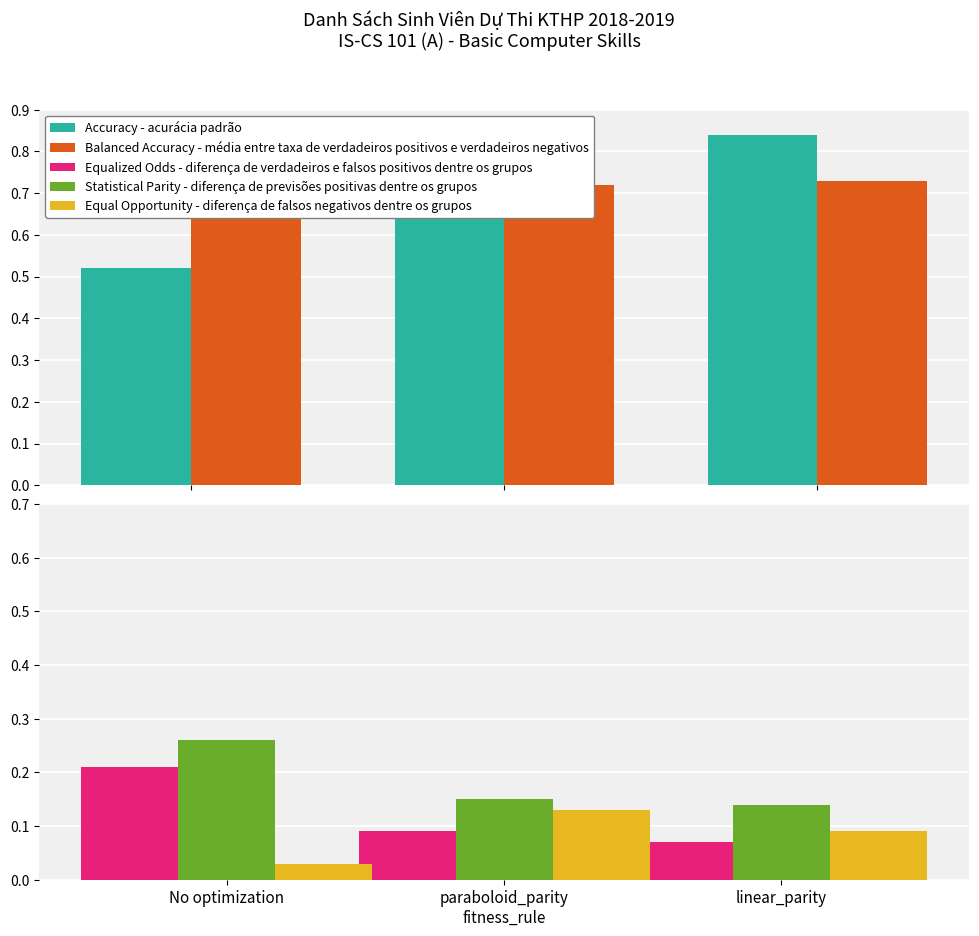

How many groups of bars are there?

3